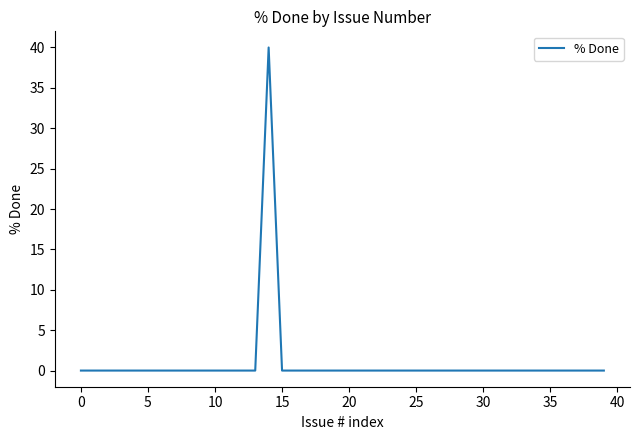

What is the maximum value shown in the chart?

40